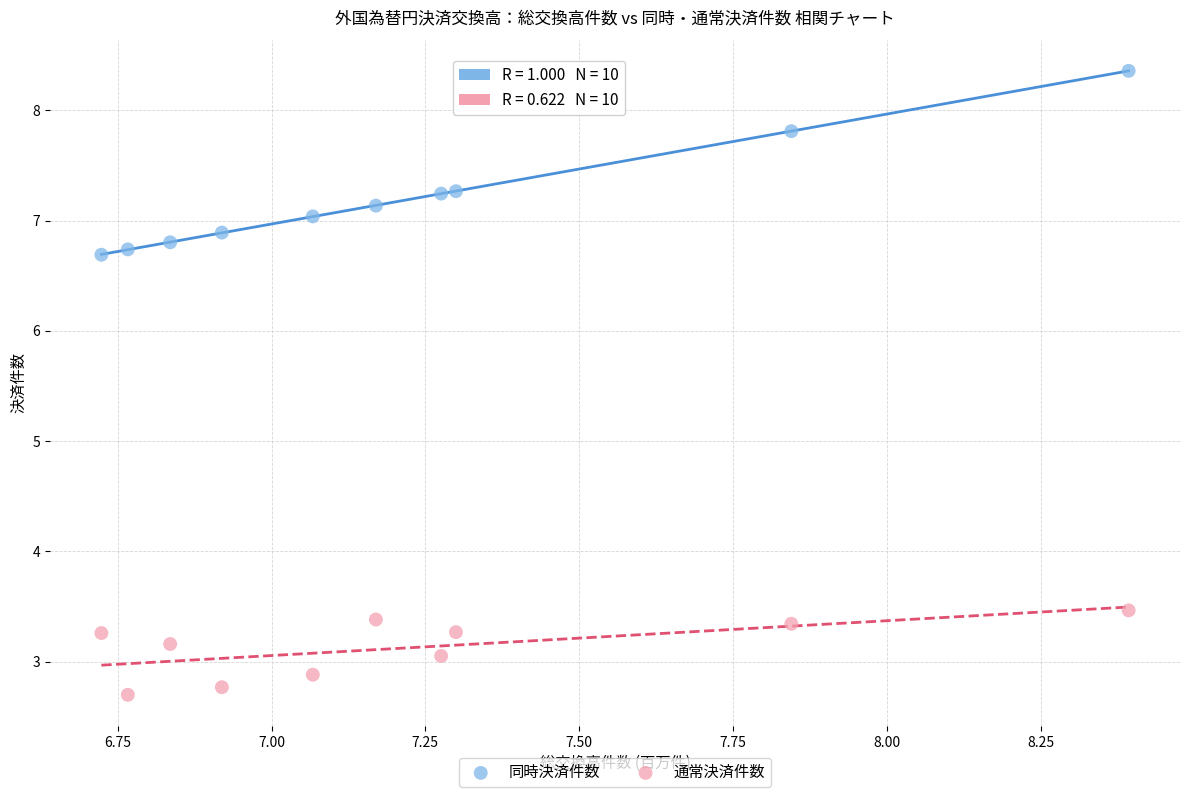

Across all data points, what is the range of Y values (max minus min)?

5.7